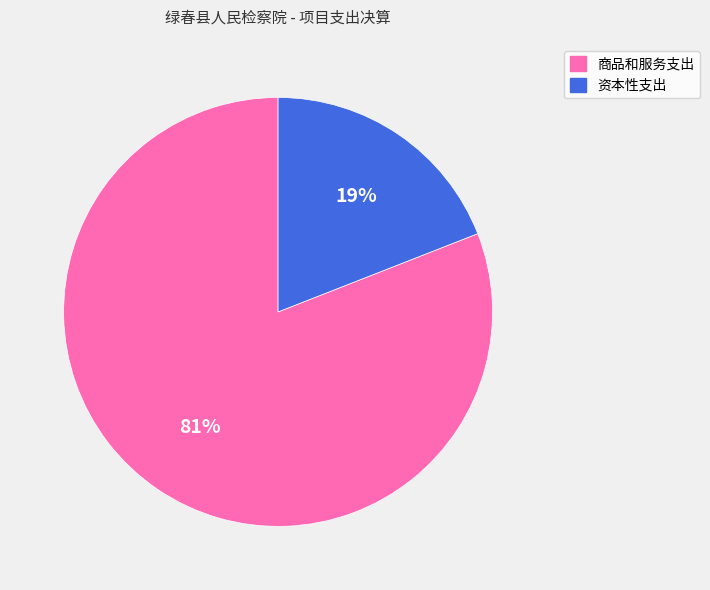

The 商品和服务支出 slice represents 81% of the pie. True or false?

True